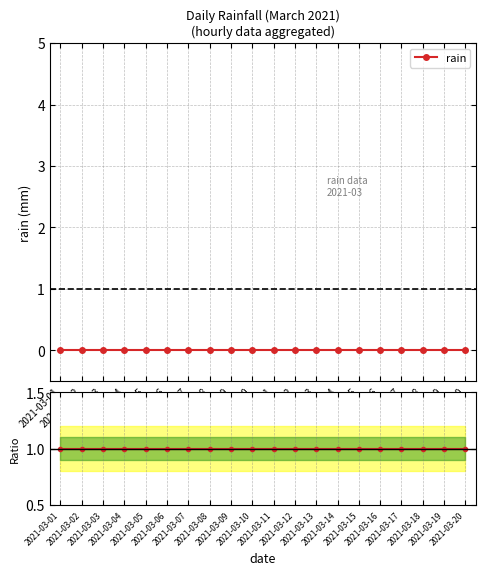

What is the approximate value of Ratio to ref at 2021-03-13?

1